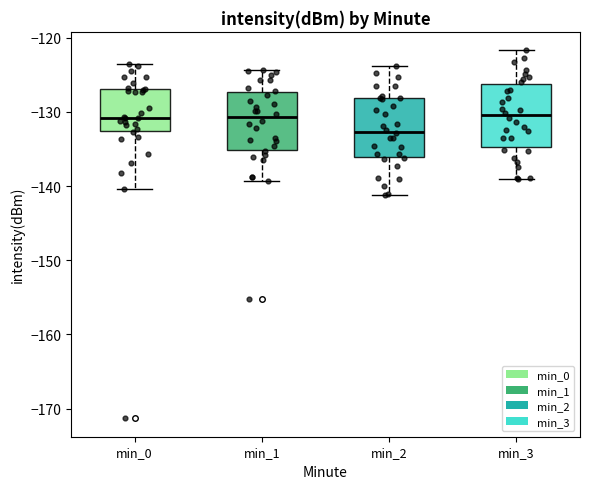

Reading left to right, transcribe this box plot: for each box, give where its median line is, the range the box spans, and where its two whiskers end, as read against the y-axis. The values are not printed on the chart, so give them approximately, as read against the axis.

min_0: median -131, box -133 to -127, whiskers -140 to -123
min_1: median -131, box -135 to -127, whiskers -139 to -124
min_2: median -133, box -136 to -128, whiskers -141 to -124
min_3: median -130, box -135 to -126, whiskers -139 to -122